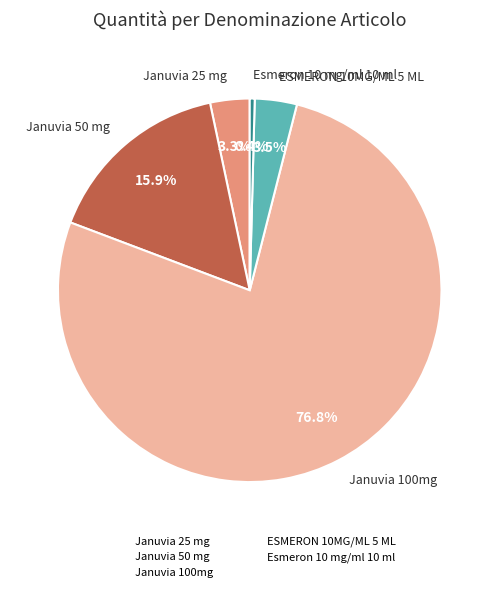

Does any single category account for the majority?

Yes